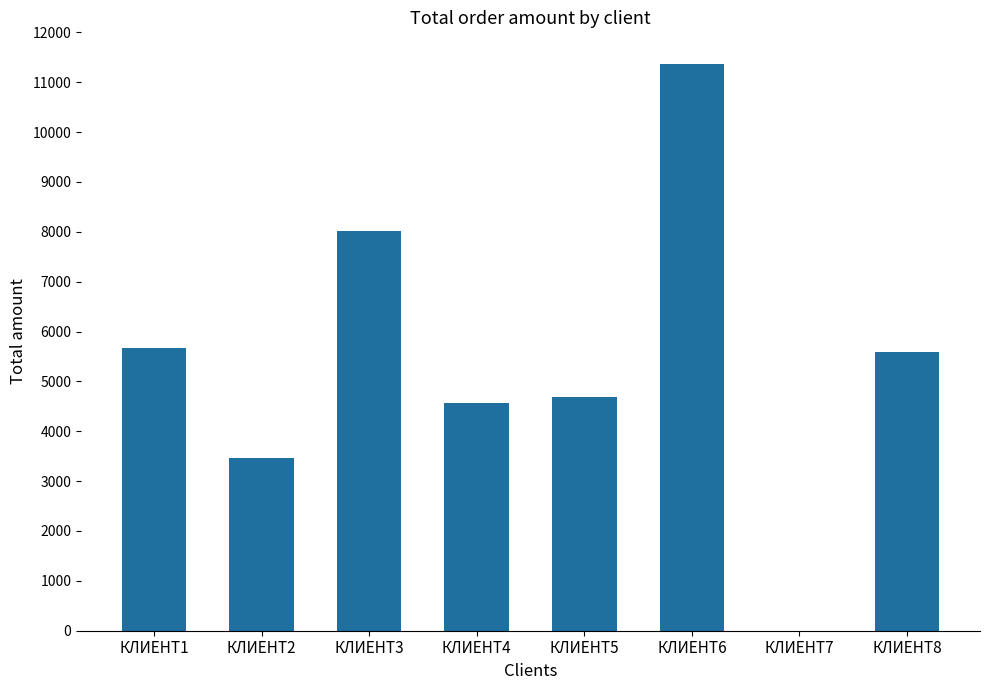

Is it true that the value at КЛИЕНТ8 is 5589?

True